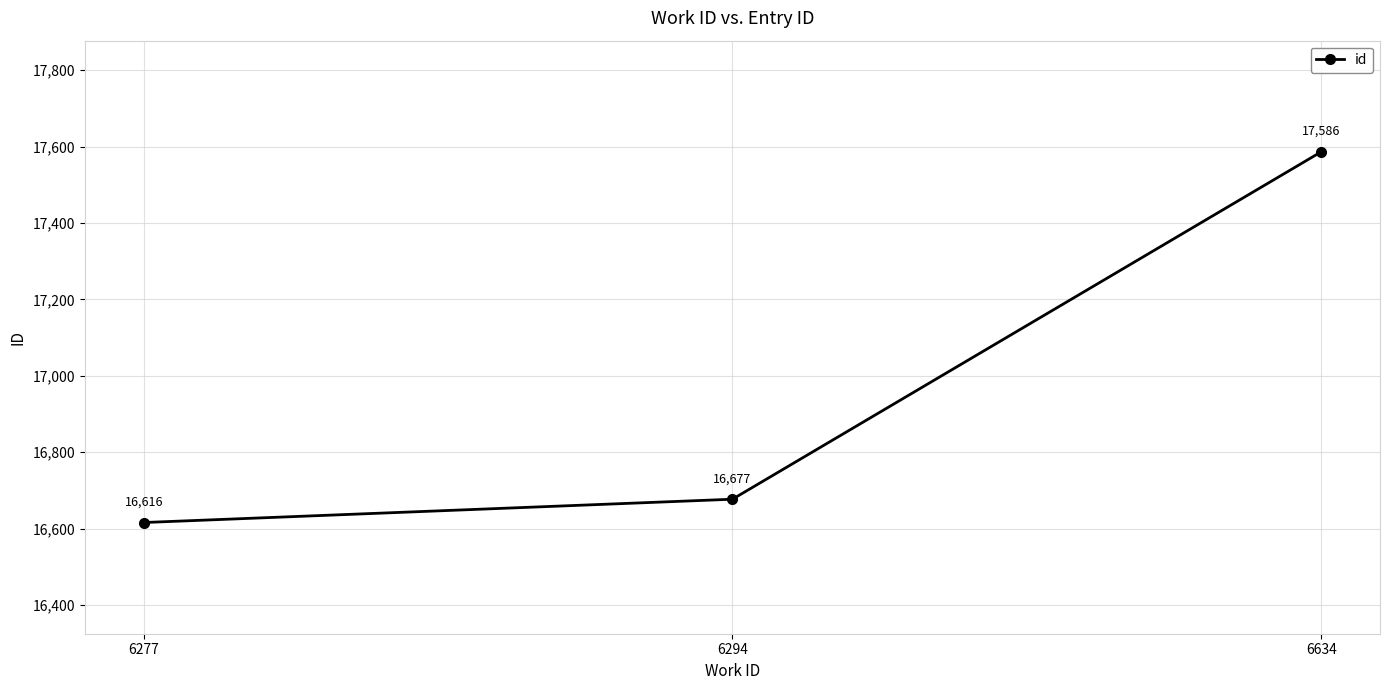

What is the smallest value displayed?

16616